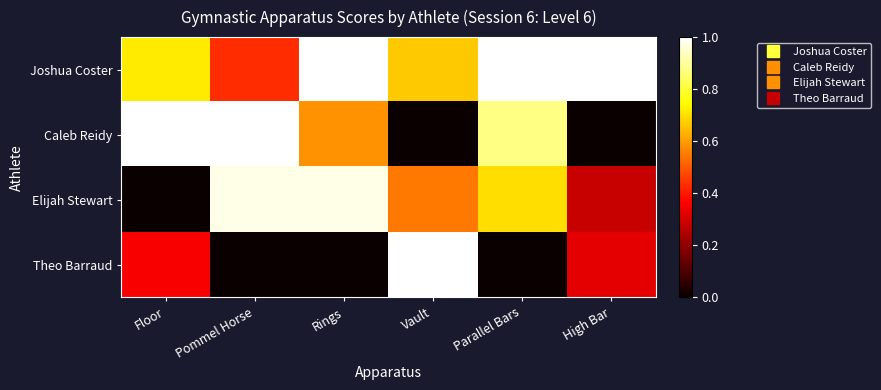

Which series has the widest spread of values?

Caleb Reidy